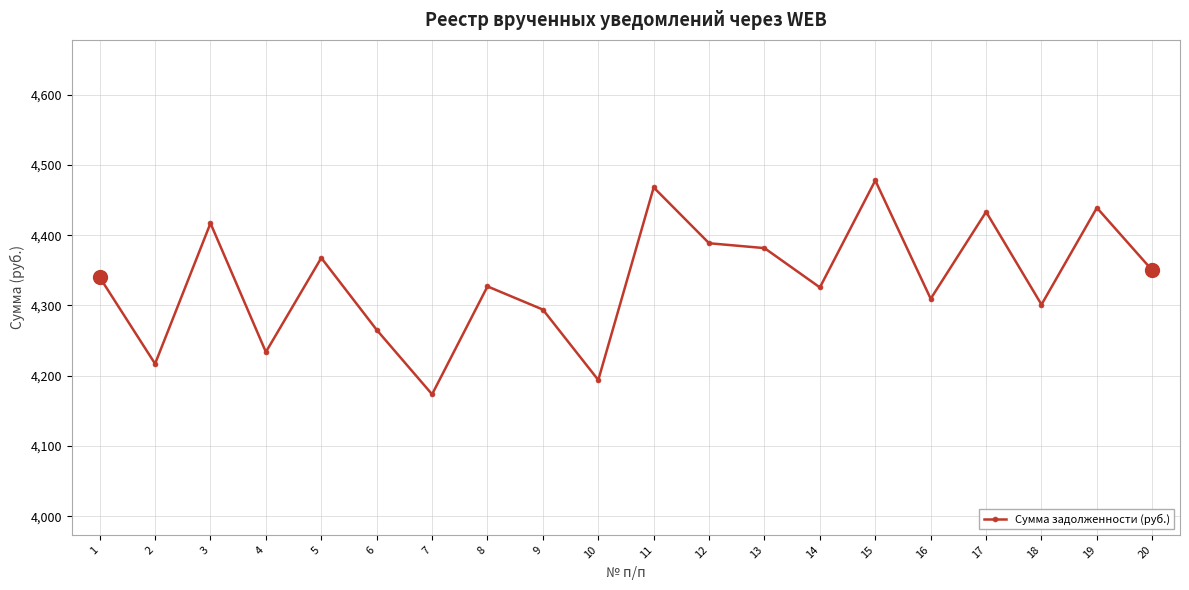

Is it true that the value at 11 is 4467.9?

True